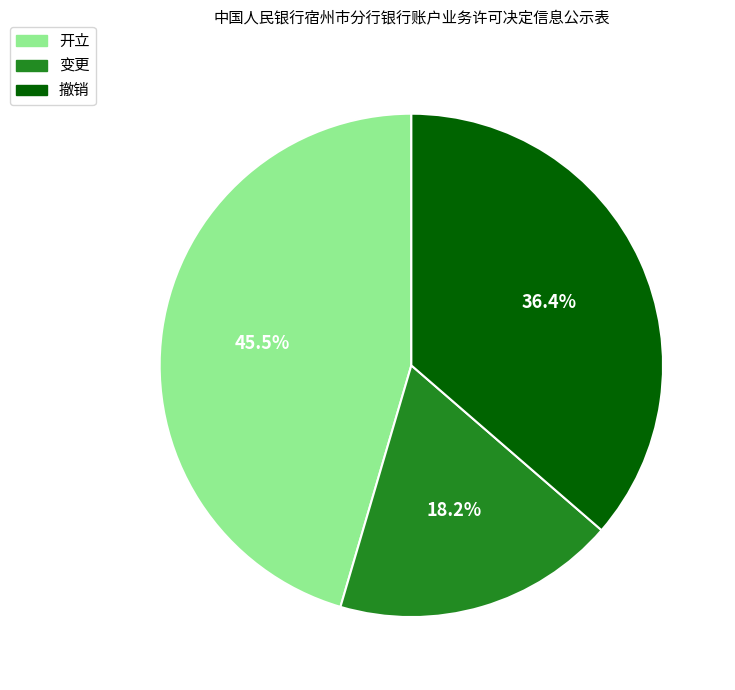

True or false: 变更 accounts for 18% of the total.

True